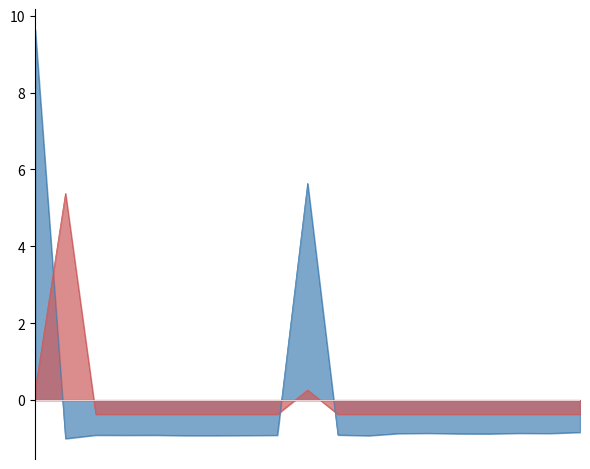

What is the smallest value displayed?

-1.0